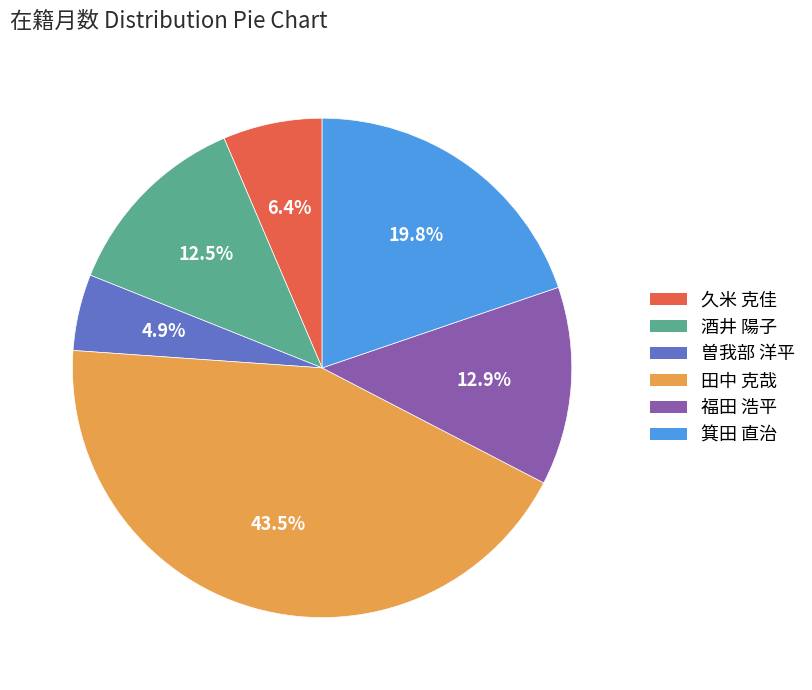

What is the ratio of the value at 久米 克佳 to the value at 福田 浩平?

0.5